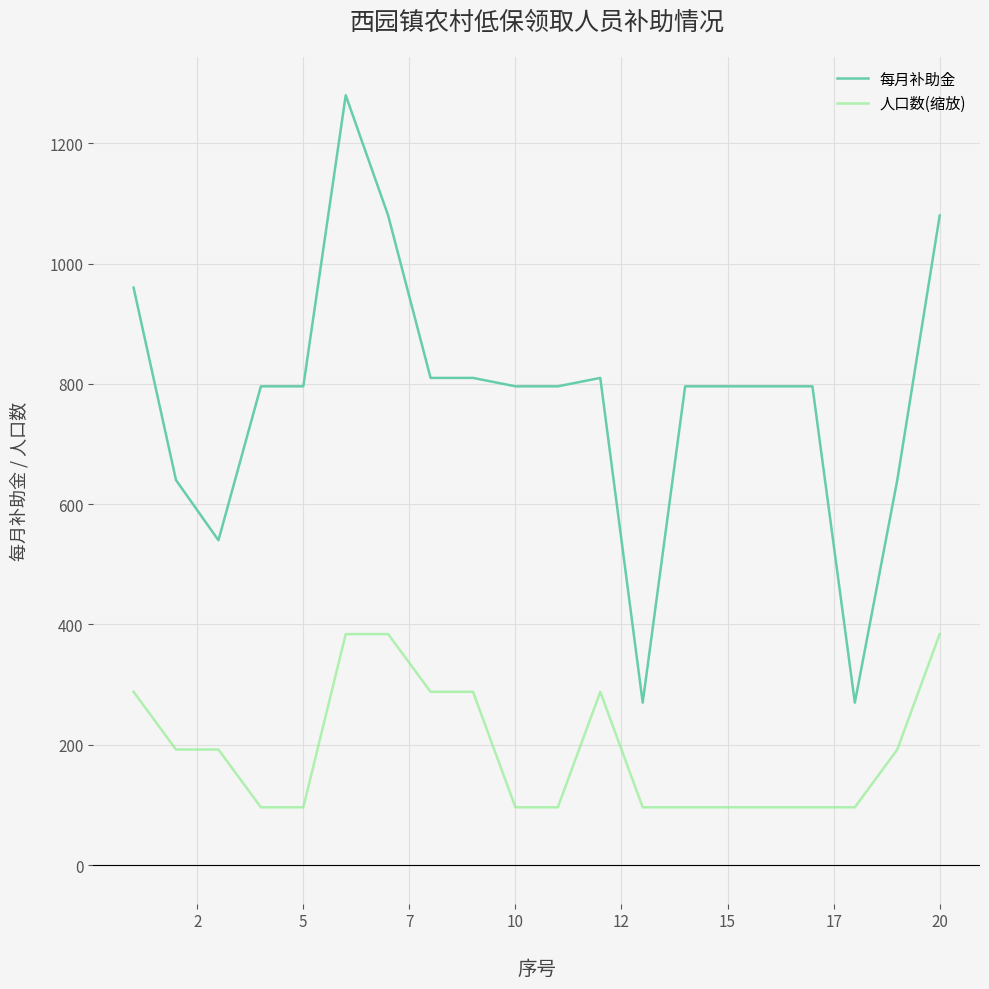

List the series in order of their peak value, lowest first.

人口数(缩放), 每月补助金